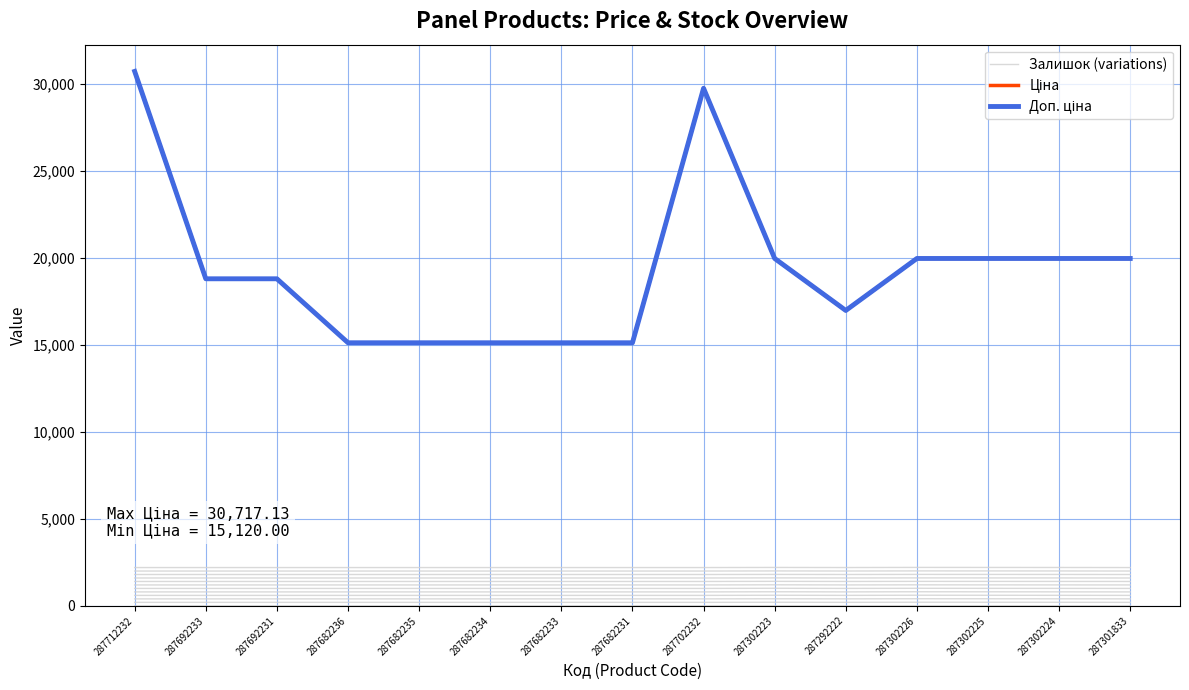

List the series in order of their peak value, lowest first.

Залишок (variations), Ціна, Доп. ціна